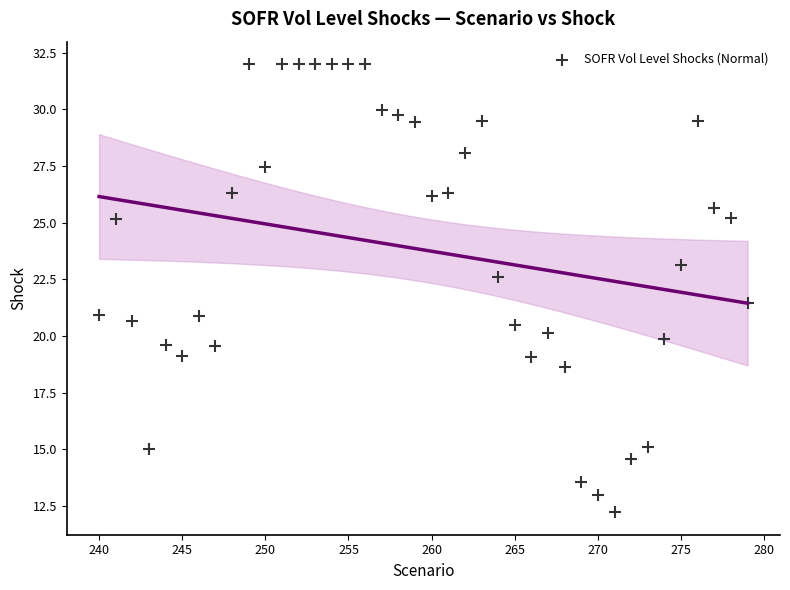

What is the range of Y values (max minus min)?

19.8